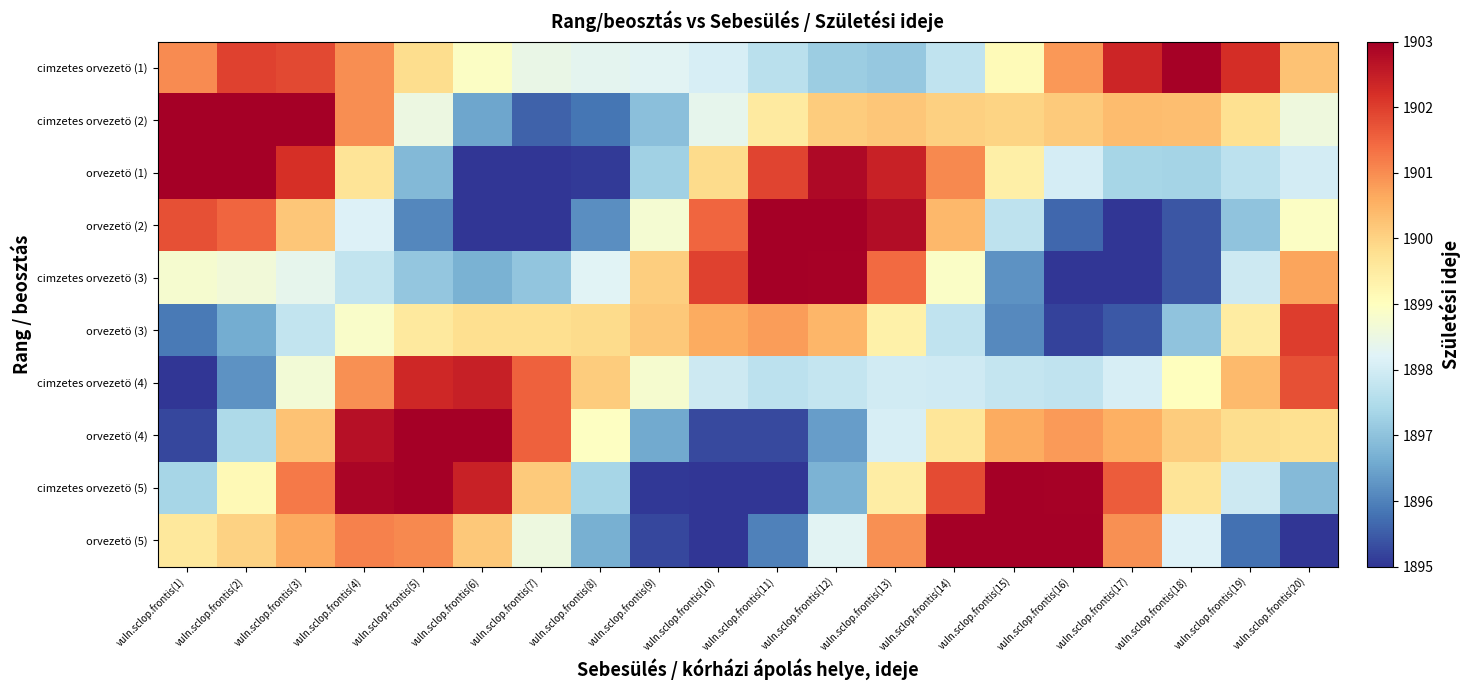

What is the smallest value displayed?

1894.0